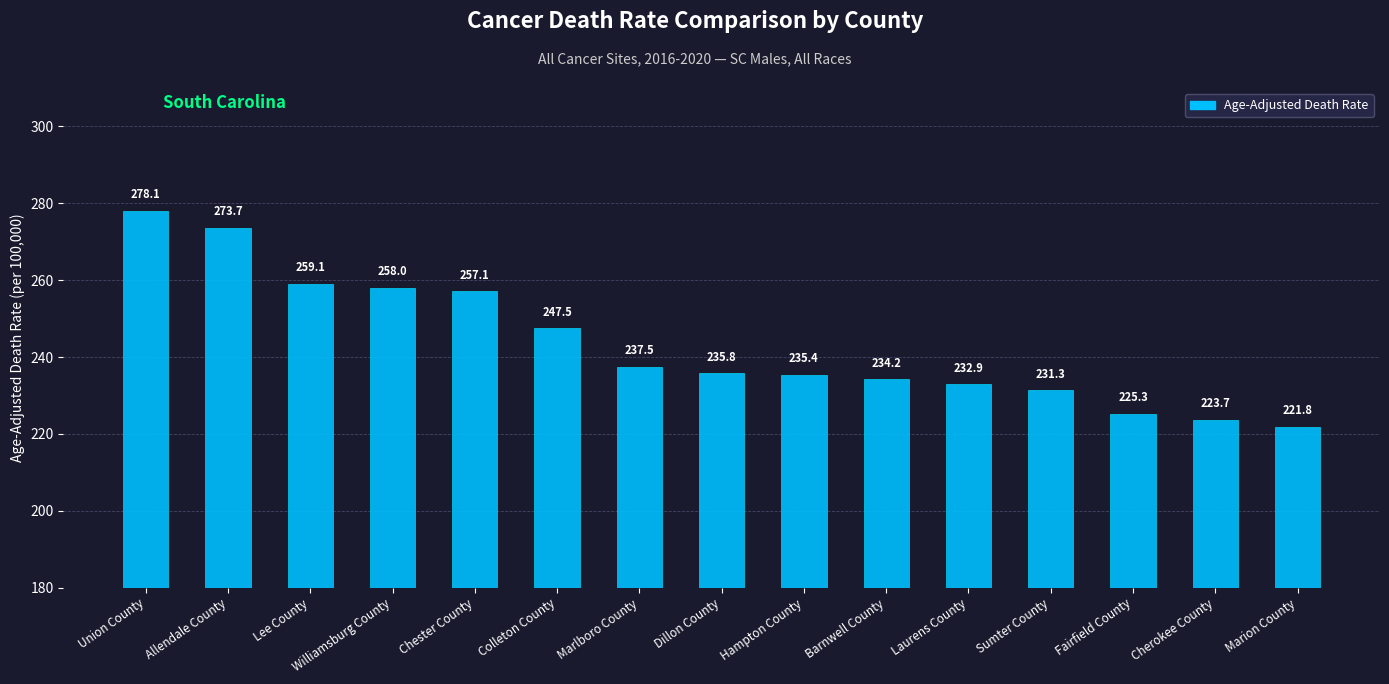

What is the change in value from Allendale County to Williamsburg County?

-15.7